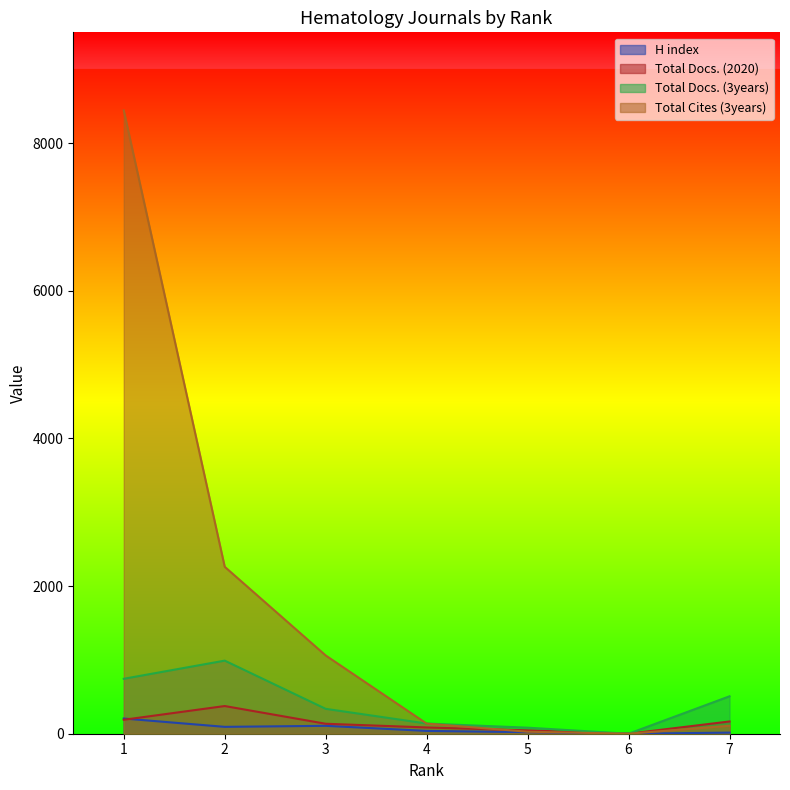

Rank the series by their maximum value, from highest to lowest.

Total Cites (3years), Total Docs. (3years), Total Docs. (2020), H index